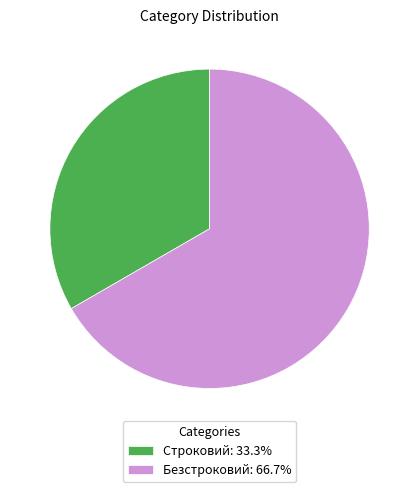

Is Строковий: 33.3% the majority of the pie?

No